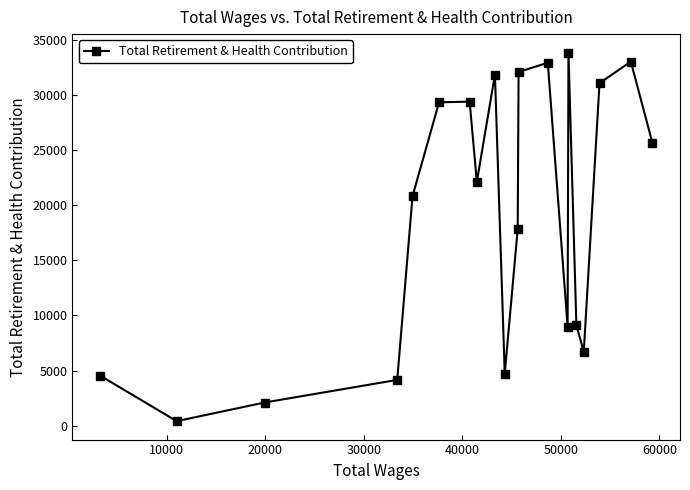

What is the difference between the maximum and minimum values?

33442